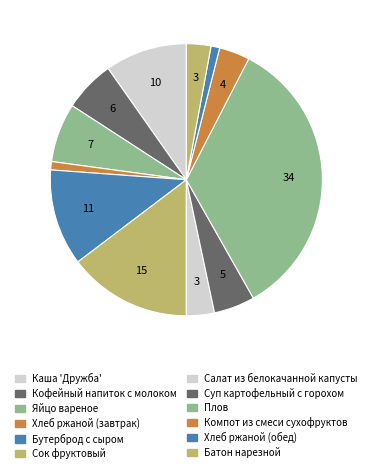

Do Хлеб ржаной (обед) and Хлеб ржаной (завтрак) together represent more than half of the pie?

No